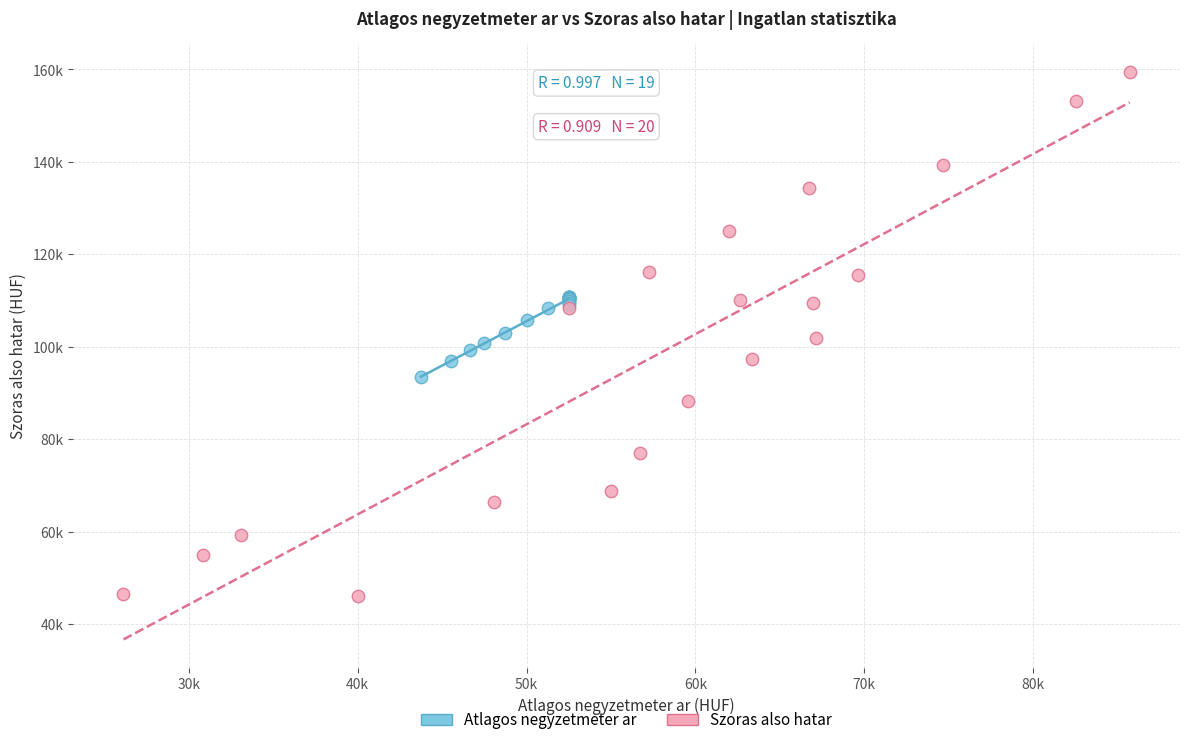

Which series has the largest Y range (max minus min)?

Szoras also hatar